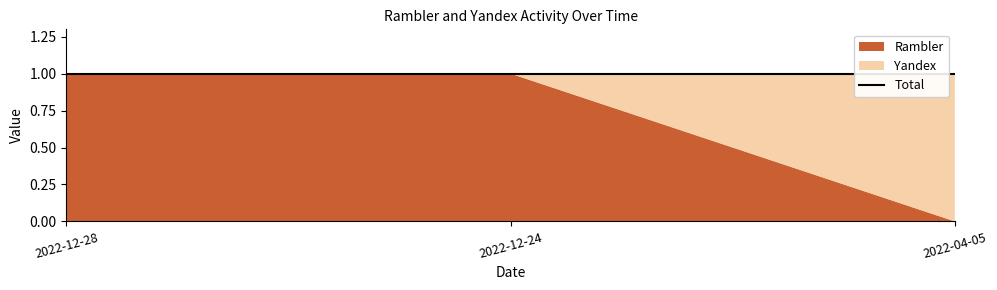

How many values in Yandex are above zero?

1